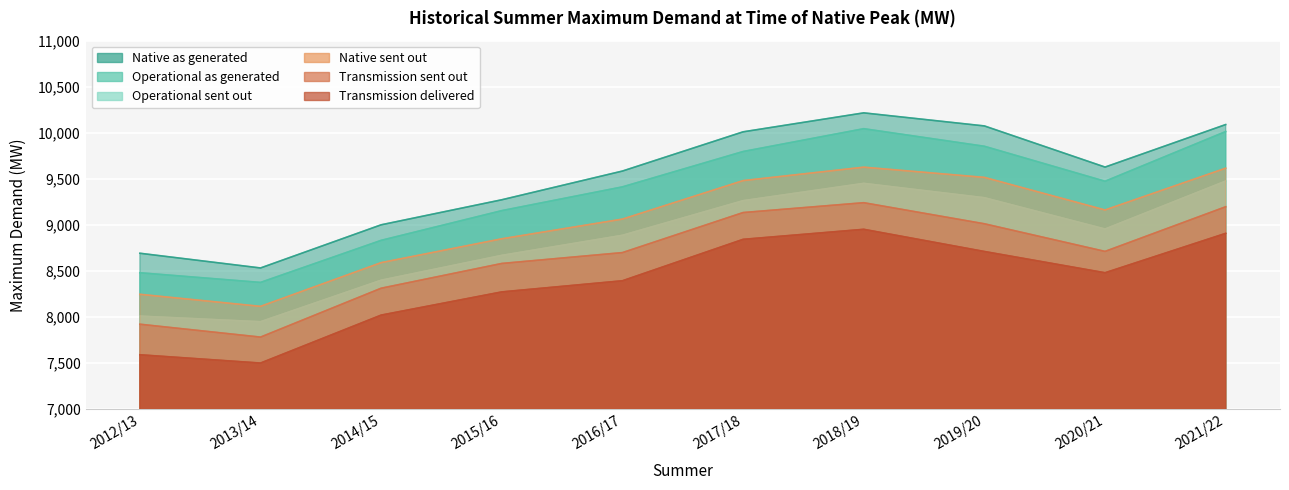

True or false: Transmission sent out and Operational sent out cross at least once.

False